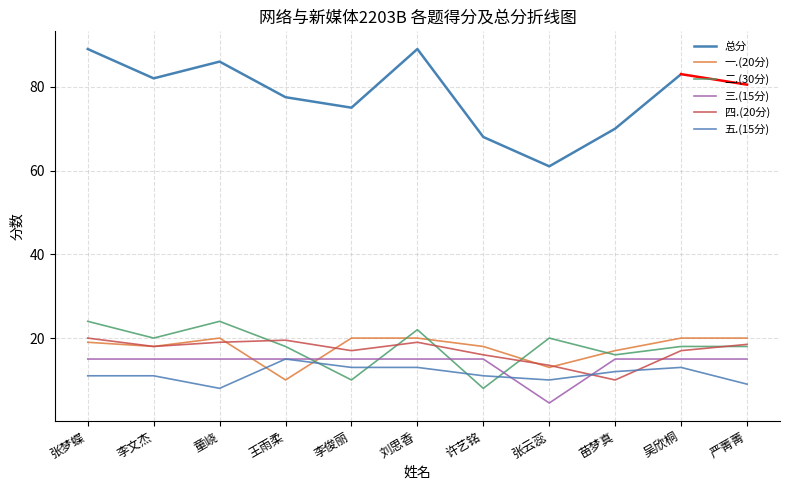

What value does the 一.(20分) series have at 童峣?

20.0